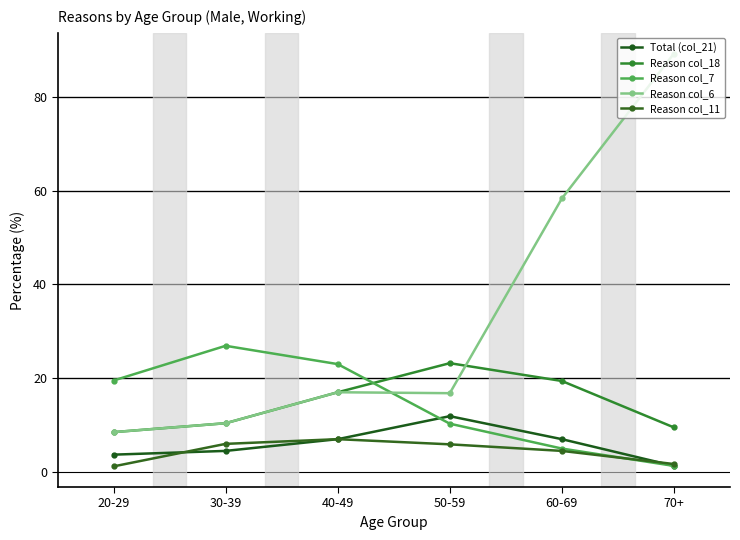

Reading left to right, list all the values displayed in this chart.

Total (col_21): 3.7	4.5	7.0	11.9	7.0	1.3
Reason col_18: 8.5	10.4	17.0	23.2	19.4	9.5
Reason col_7: 19.5	26.9	23.0	10.3	5.0	1.3
Reason col_6: 8.5	10.4	17.0	16.8	58.3	89.2
Reason col_11: 1.2	6.0	7.0	5.9	4.5	1.7